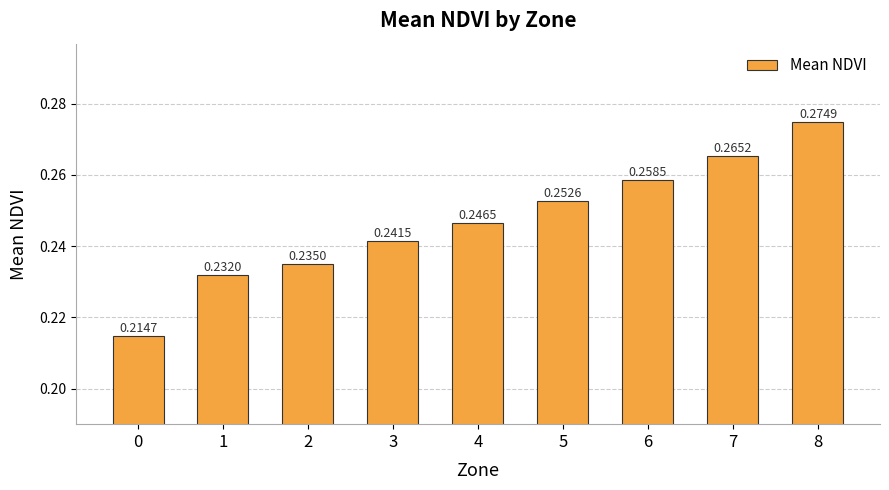

What is the sum of the values at 8 and 0?

0.5